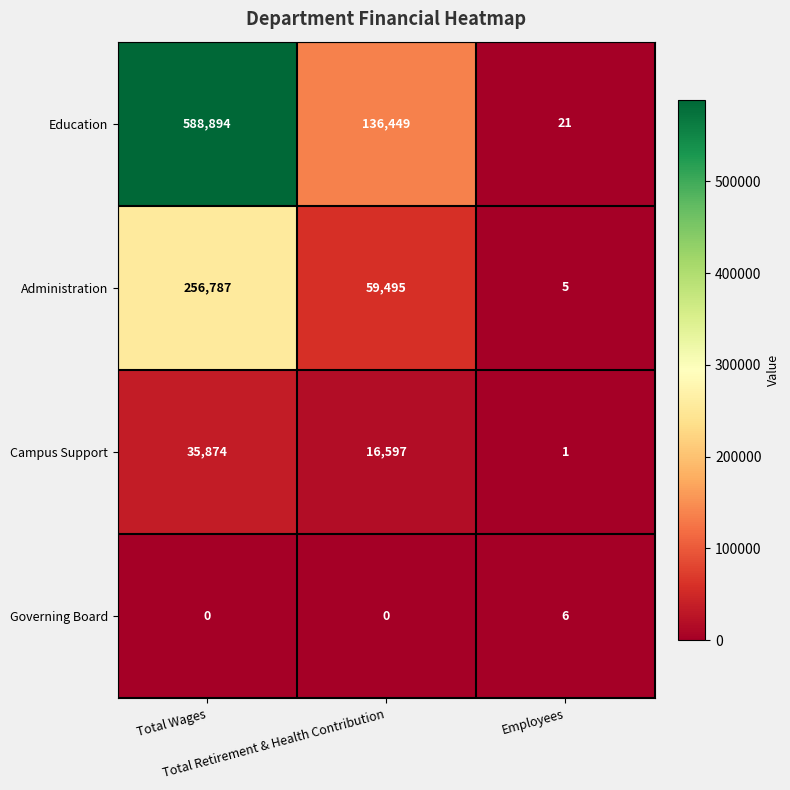

Which series has the largest range (max minus min)?

Education